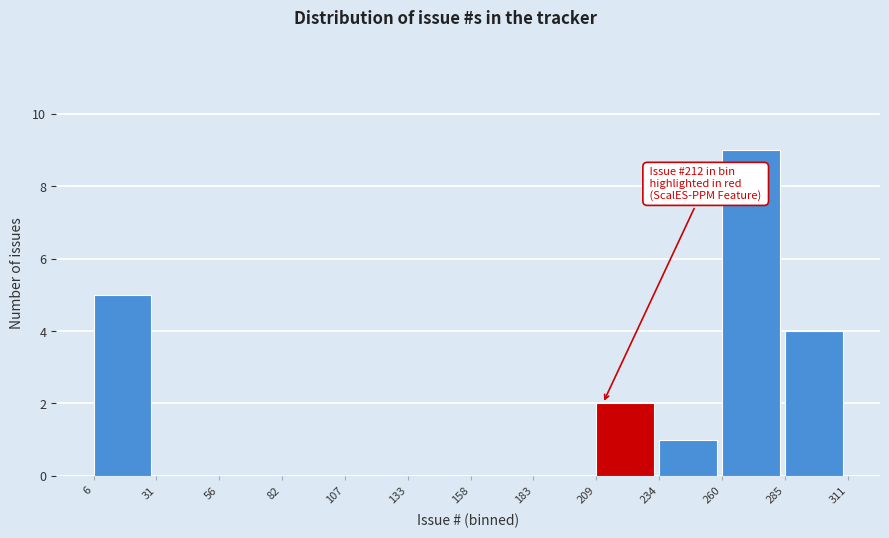

Over which range of the x-axis is the bar tallest?

260 to 285